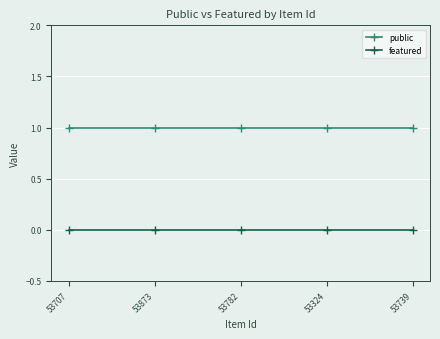

Is it true that public equals 1 at 53707?

True